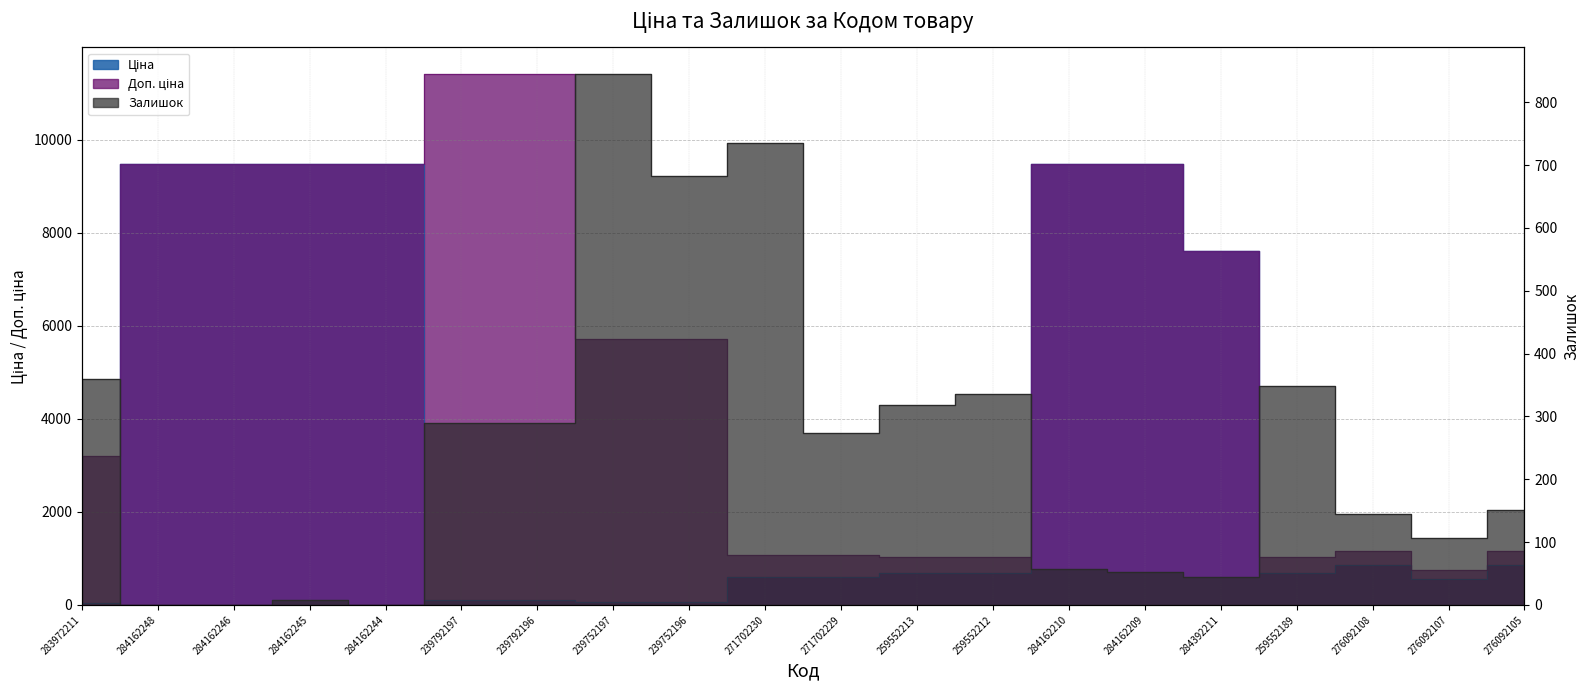

Which category has the highest value in the Залишок series?

239752197